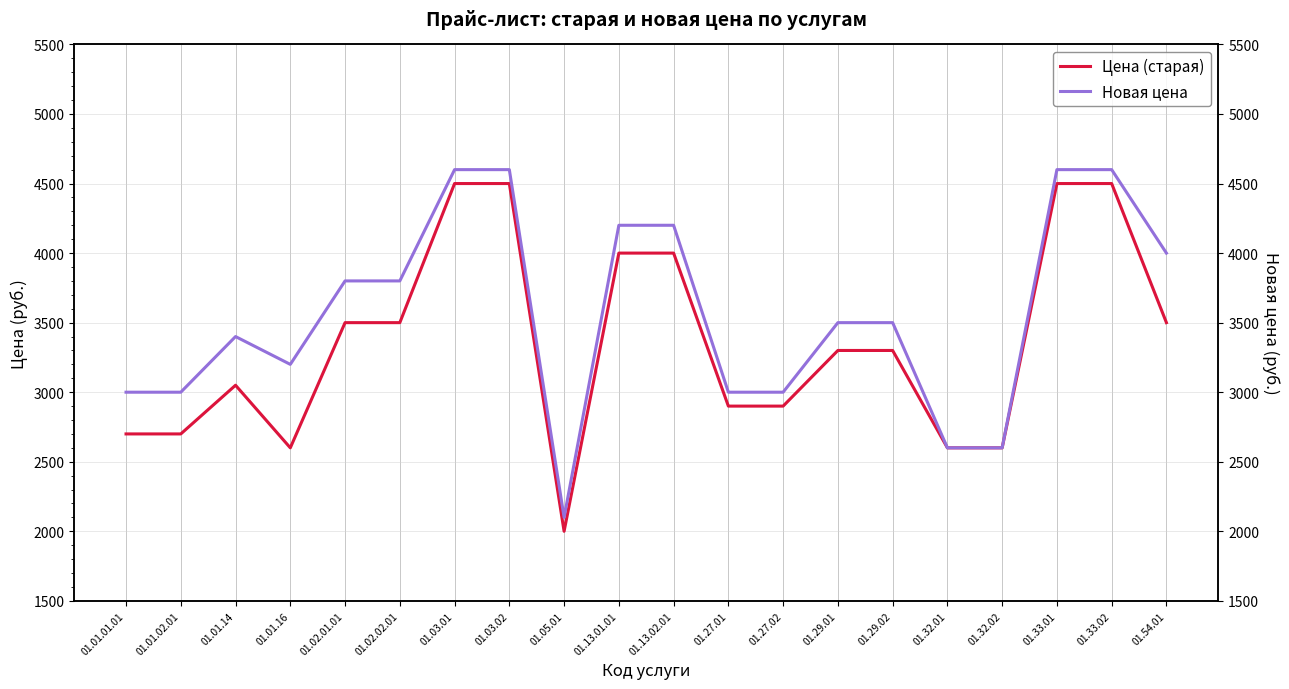

What is the approximate value of Новая цена at 01.01.01.01, to the nearest 10?

3000